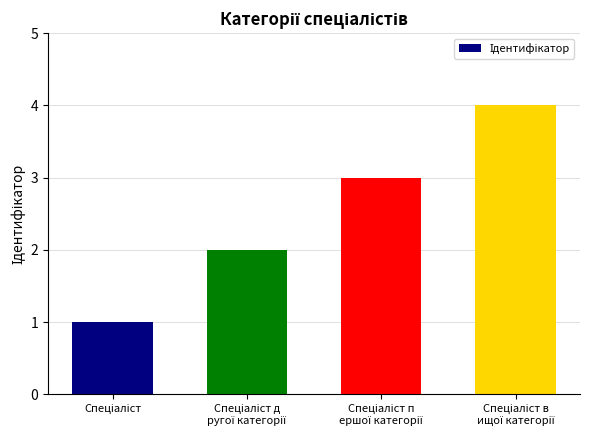

What is the maximum value shown in the chart?

4